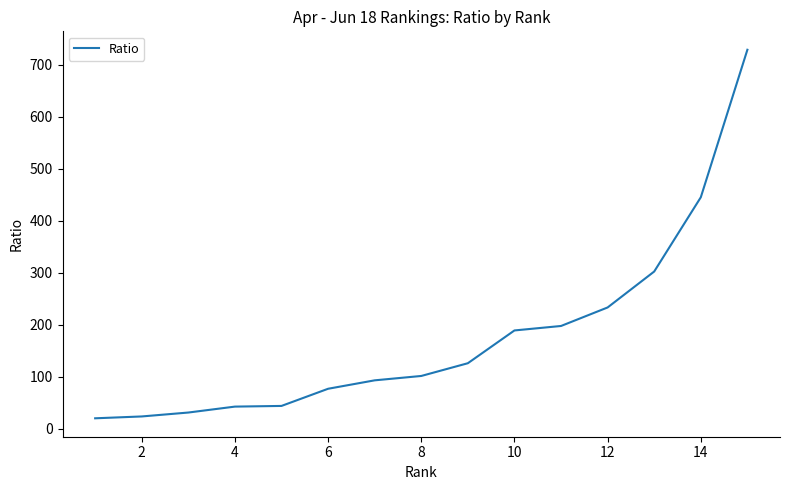

What is the maximum value shown in the chart?

728.5